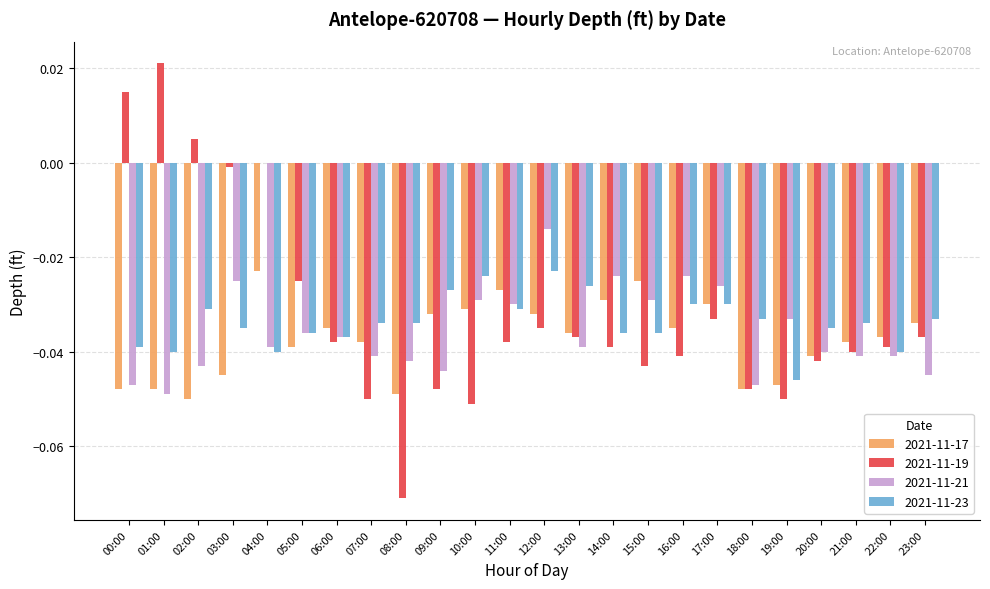

Is the value of 2021-11-17 at 20:00 greater than the value of 2021-11-23 at 18:00?

No